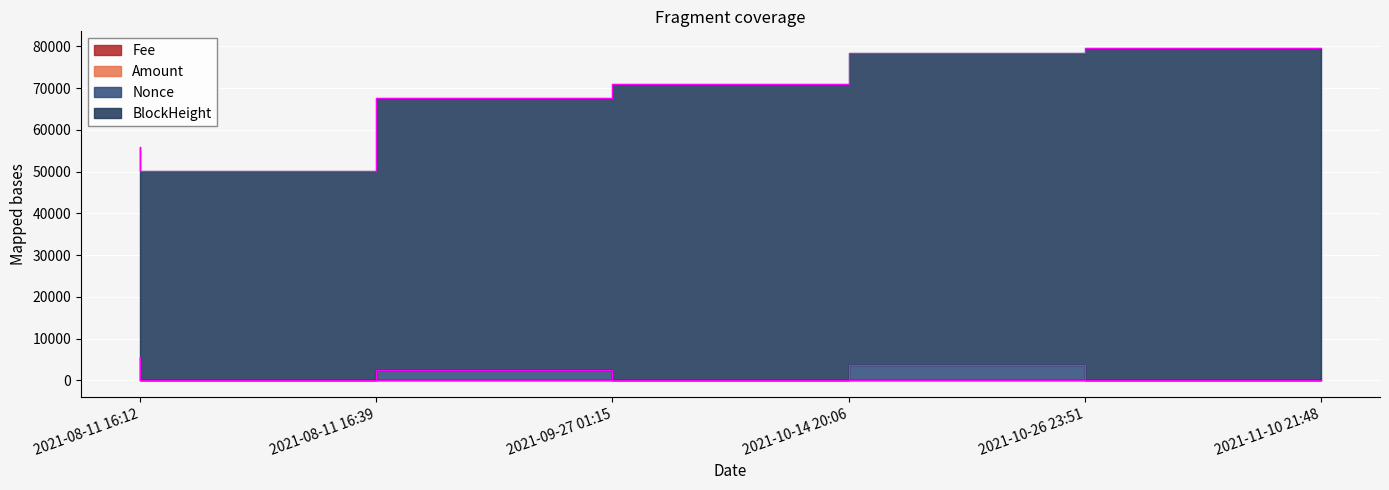

At 2021-08-11 16:12, list the series in order from smallest to largest.

Fee, Amount, Nonce, BlockHeight